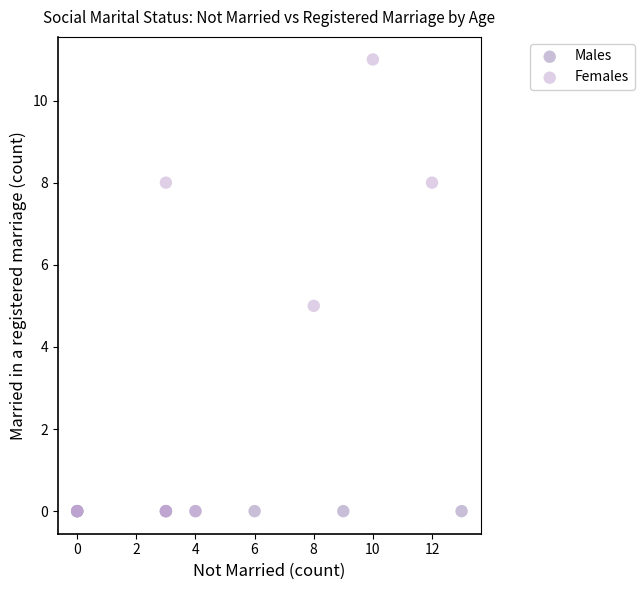

What are all the series names shown in the legend?

Males, Females